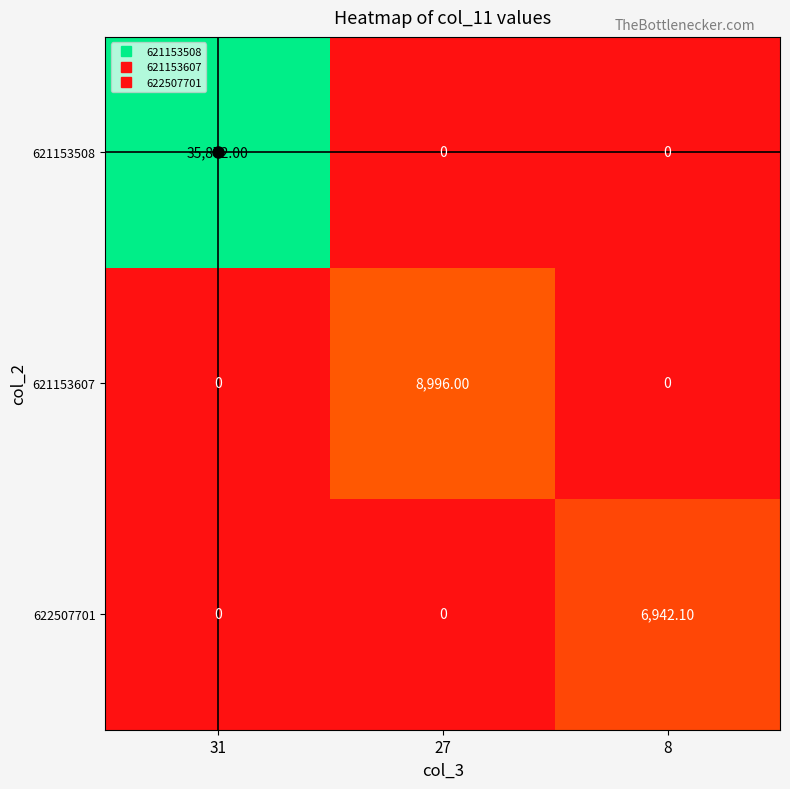

What is the difference between the maximum and minimum values in the 622507701 series?

6942.1